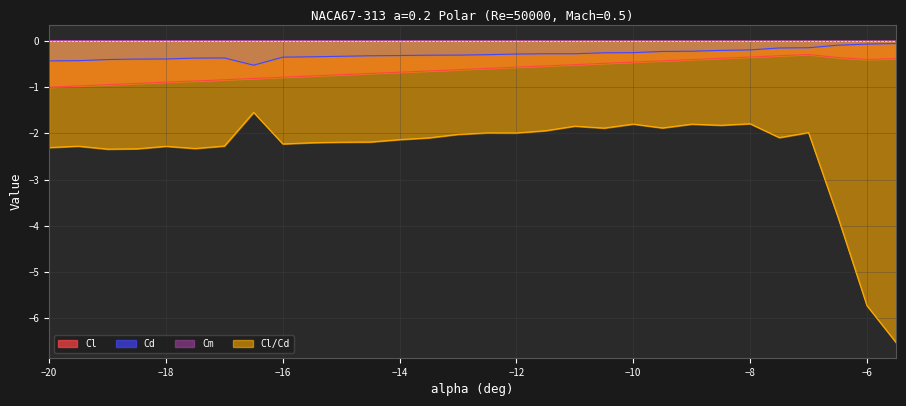

Where is Cl/Cd nearest to the value -4?

-6.5